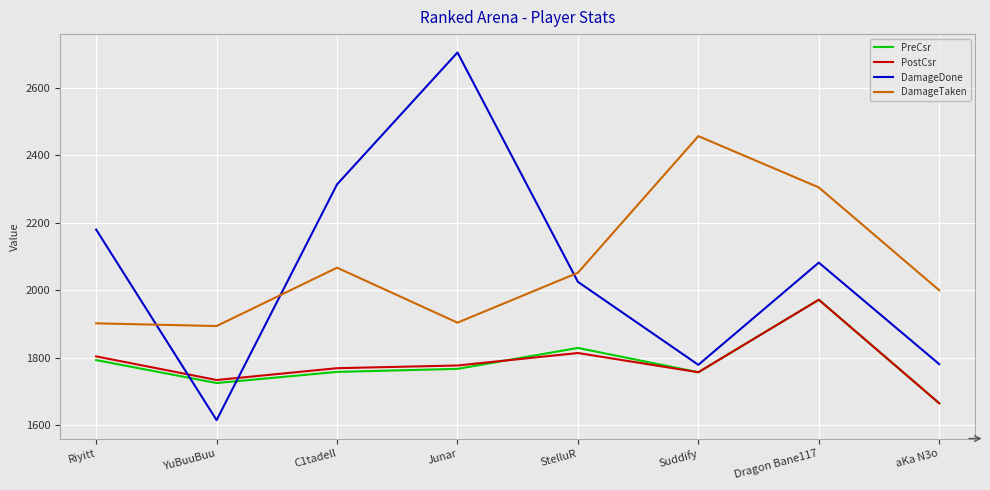

At which category does the chart reach its minimum across all series?

YuBuuBuu